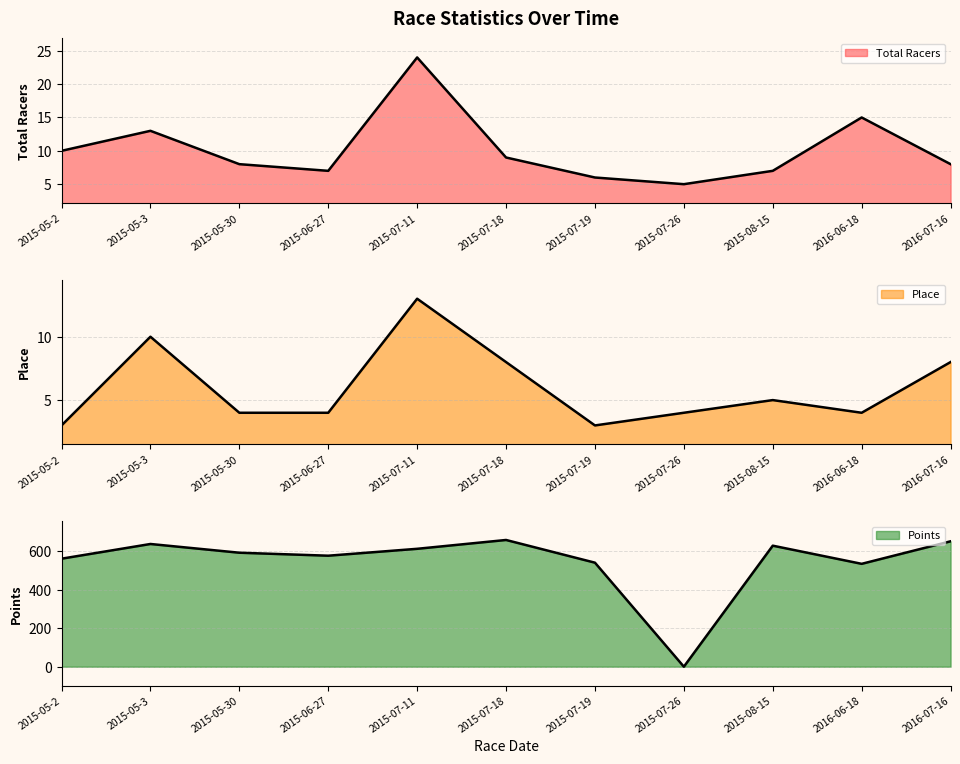

Reading left to right, what are all the values shown in this chart?

Total Racers: 2015-05-2=10.0	2015-05-3=13.0	2015-05-30=8.0	2015-06-27=7.0	2015-07-11=24.0	2015-07-18=9.0	2015-07-19=6.0	2015-07-26=5.0	2015-08-15=7.0	2016-06-18=15.0	2016-07-16=8.0
Place: 2015-05-2=3.0	2015-05-3=10.0	2015-05-30=4.0	2015-06-27=4.0	2015-07-11=13.0	2015-07-18=8.0	2015-07-19=3.0	2015-07-26=4.0	2015-08-15=5.0	2016-06-18=4.0	2016-07-16=8.0
Points: 2015-05-2=562.0	2015-05-3=638.5	2015-05-30=593.1	2015-06-27=577.5	2015-07-11=613.5	2015-07-18=659.4	2015-07-19=541.3	2015-07-26=0.0	2015-08-15=629.7	2016-06-18=535.3	2016-07-16=652.5